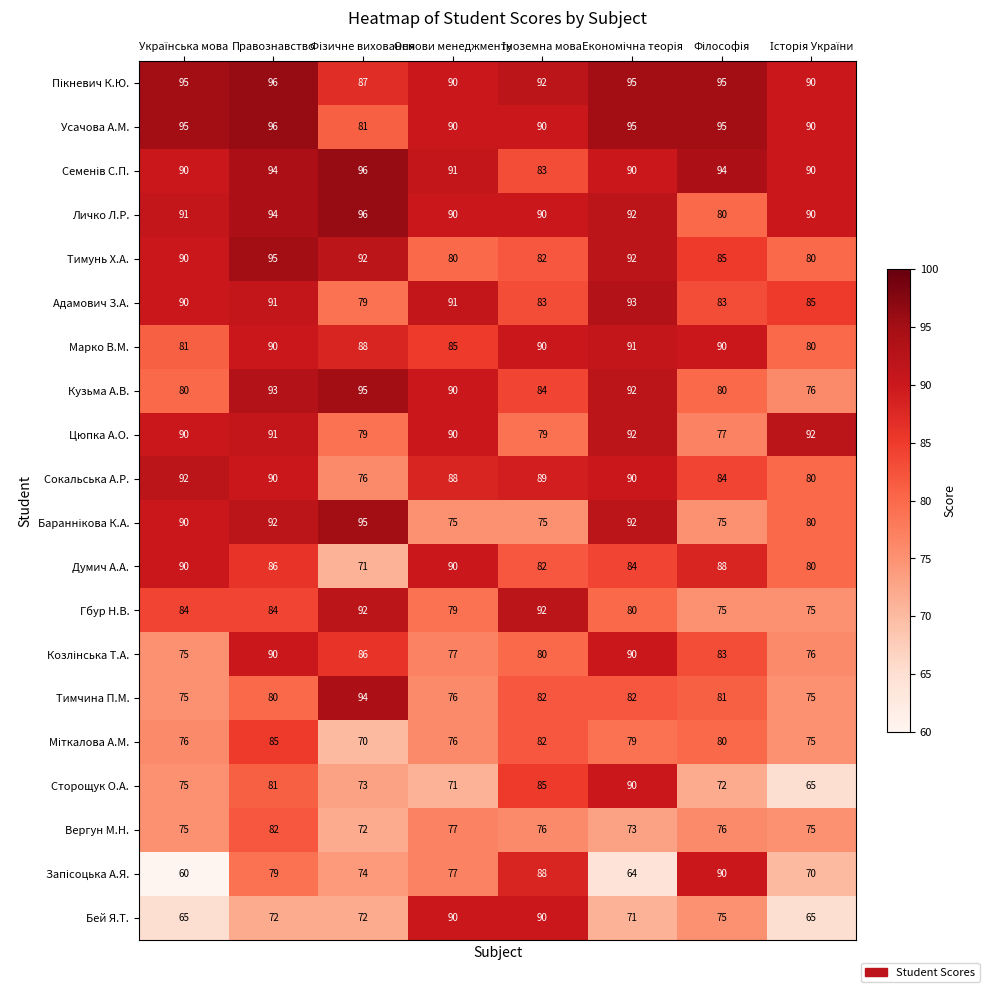

At which category is the sum across all series the highest?

Правознавство